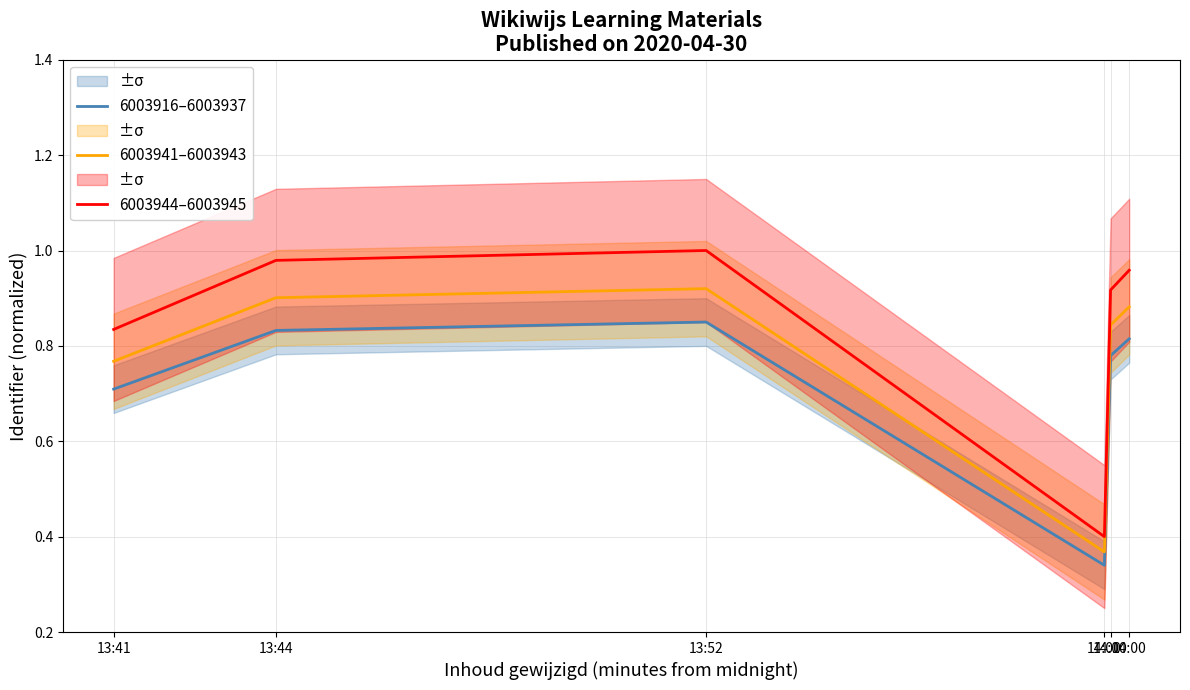

What is the approximate value of 6003941–6003943 at 13:41?

0.8